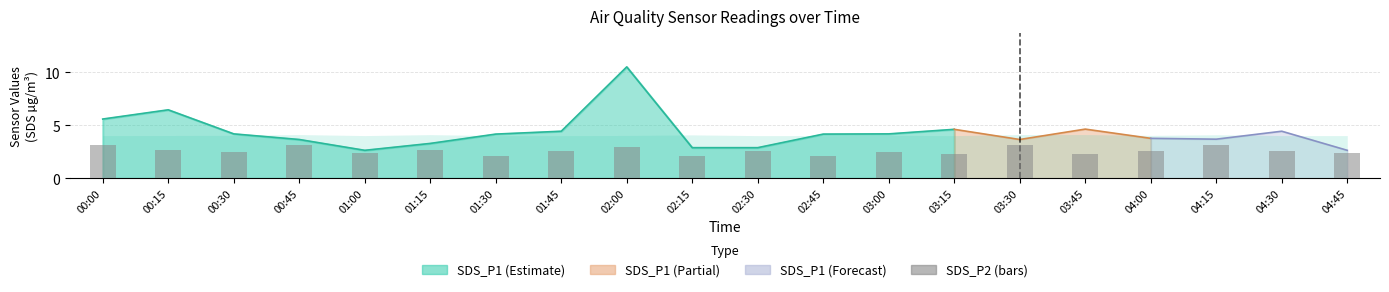

Rank the categories by value from lowest to highest.

02:15, 01:30, 02:45, 03:45, 03:15, 01:00, 04:45, 00:30, 03:00, 01:45, 02:30, 04:00, 04:30, 00:15, 01:15, 02:00, 00:00, 04:15, 00:45, 03:30